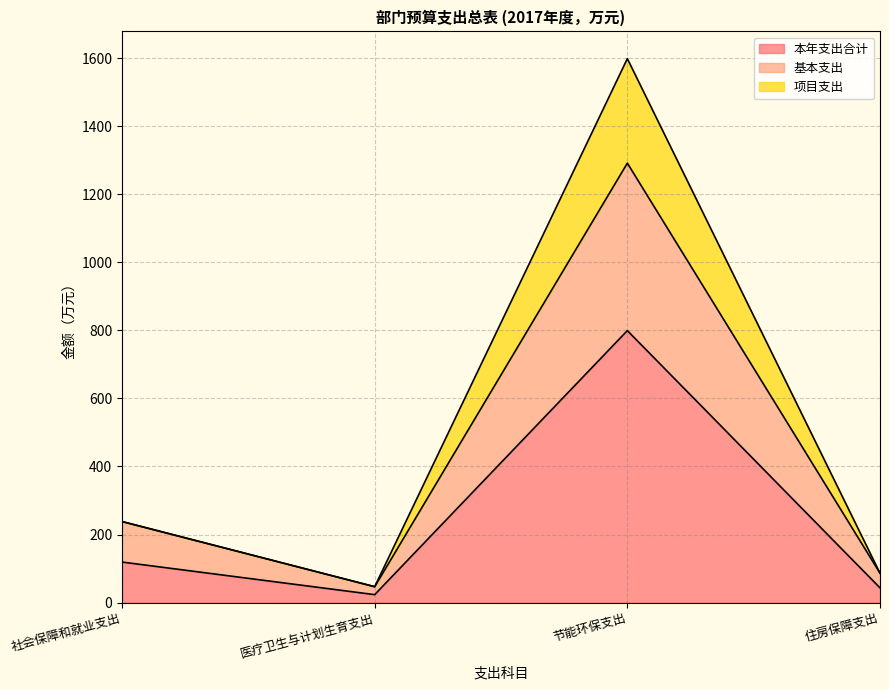

What is the greatest value displayed?

1598.2